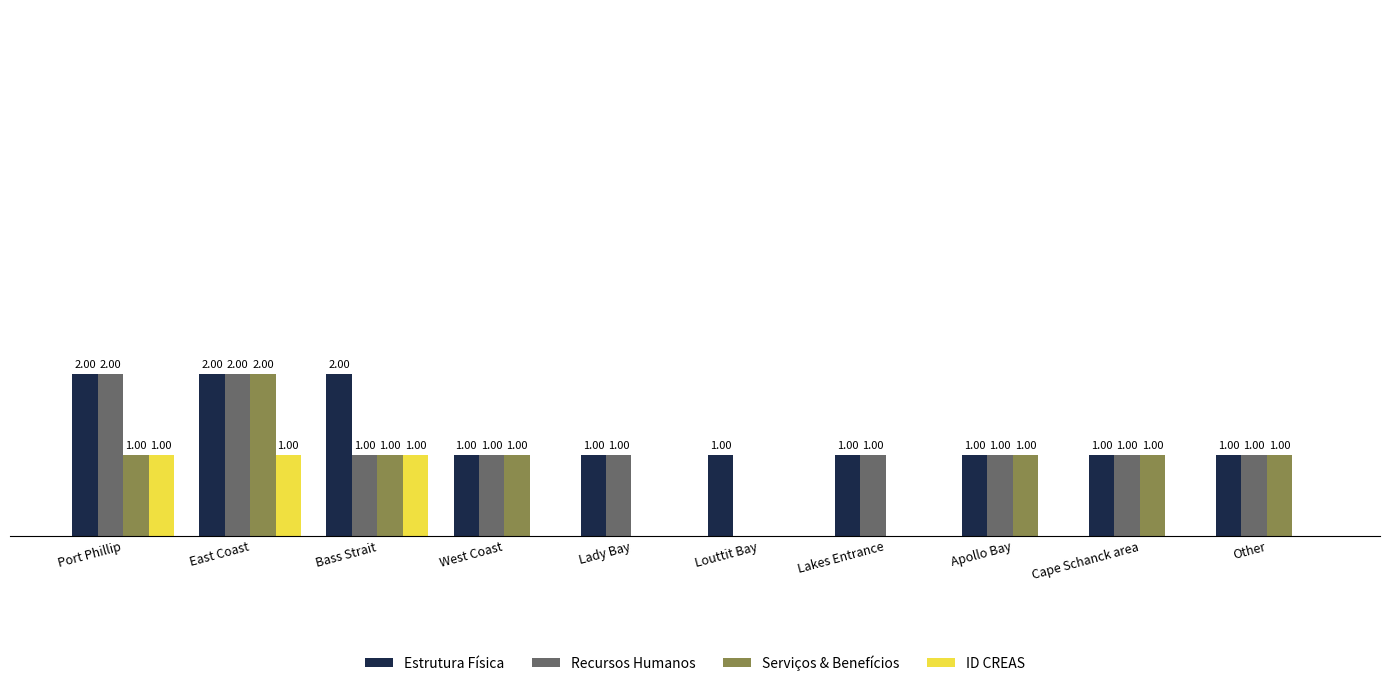

At which category is the sum across all series the highest?

East Coast